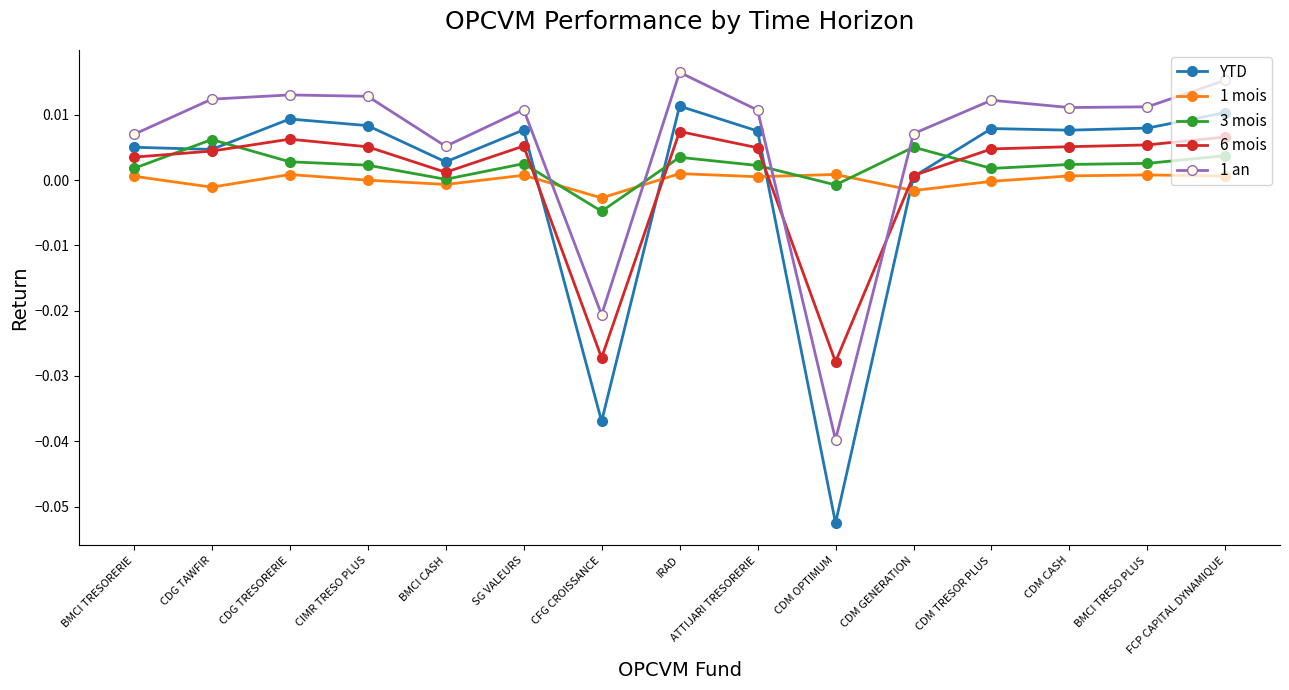

True or false: 1 an and YTD cross at least once.

False